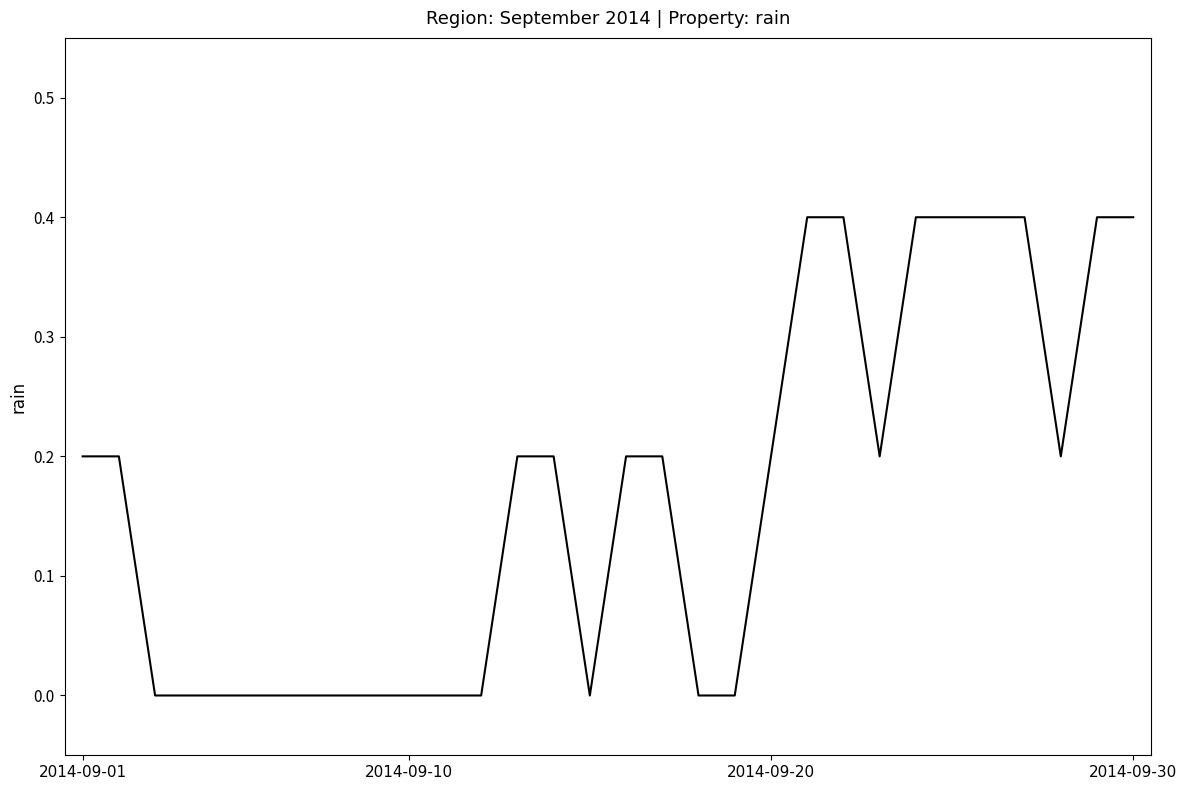

What is the difference between the maximum and minimum values?

0.4